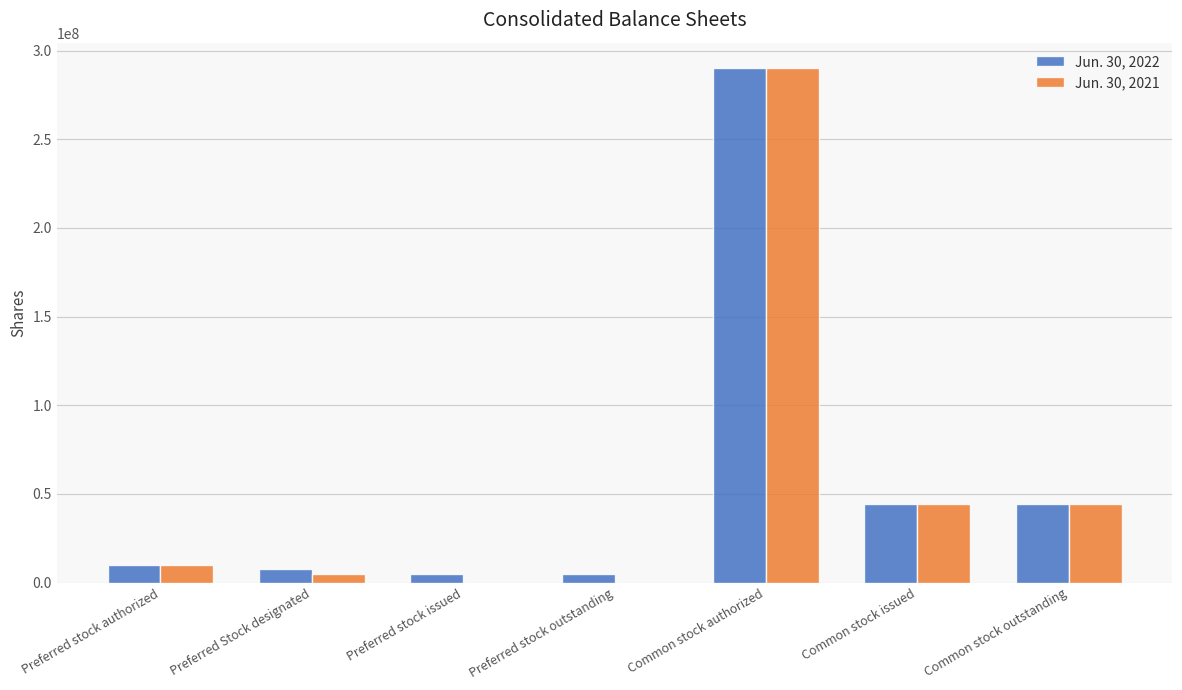

What is the sum of all Jun. 30, 2022 values?

405129840